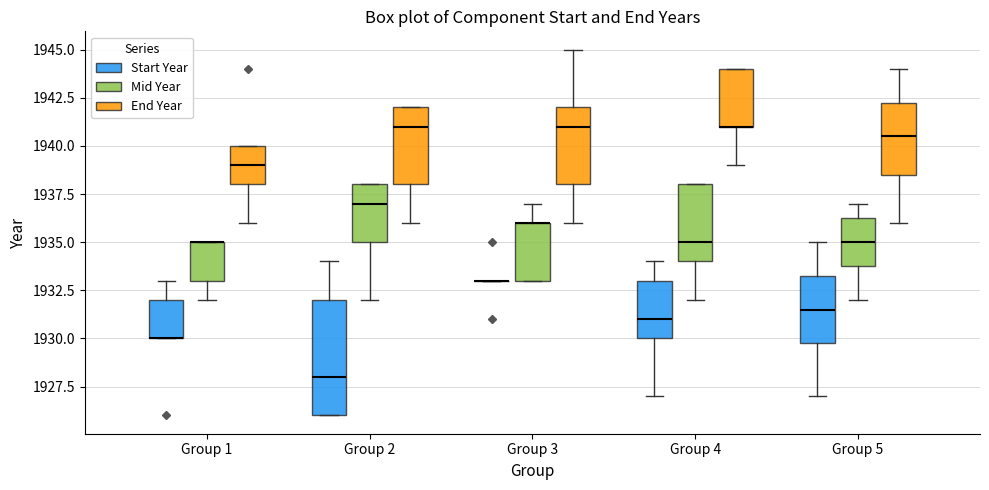

Reading left to right, read every box against the y-axis: the position of its median line, the range the box covers, and the ends of its whiskers. The values are not printed on the chart, so give them approximately, as read against the axis.

Group 1 (Start Year): median 1930.0 (drawn on the box's lower edge), box 1930.0 to 1932.0, whiskers 1930.0 to 1933.0
Group 1 (Mid Year): median 1935.0 (drawn on the box's upper edge), box 1933.0 to 1935.0, whiskers 1932.0 to 1935.0
Group 1 (End Year): median 1939.0, box 1938.0 to 1940.0, whiskers 1936.0 to 1940.0
Group 2 (Start Year): median 1928.0, box 1926.0 to 1932.0, whiskers 1926.0 to 1934.0
Group 2 (Mid Year): median 1937.0, box 1935.0 to 1938.0, whiskers 1932.0 to 1938.0
Group 2 (End Year): median 1941.0, box 1938.0 to 1942.0, whiskers 1936.0 to 1942.0
Group 3 (Start Year): box collapsed to a line at 1933.0, whiskers 1933.0 to 1933.0
Group 3 (Mid Year): median 1936.0 (drawn on the box's upper edge), box 1933.0 to 1936.0, whiskers 1933.0 to 1937.0
Group 3 (End Year): median 1941.0, box 1938.0 to 1942.0, whiskers 1936.0 to 1945.0
Group 4 (Start Year): median 1931.0, box 1930.0 to 1933.0, whiskers 1927.0 to 1934.0
Group 4 (Mid Year): median 1935.0, box 1934.0 to 1938.0, whiskers 1932.0 to 1938.0
Group 4 (End Year): median 1941.0 (drawn on the box's lower edge), box 1941.0 to 1944.0, whiskers 1939.0 to 1944.0
Group 5 (Start Year): median 1931.5, box 1930.0 to 1933.5, whiskers 1927.0 to 1935.0
Group 5 (Mid Year): median 1935.0, box 1934.0 to 1936.5, whiskers 1932.0 to 1937.0
Group 5 (End Year): median 1940.5, box 1938.5 to 1942.5, whiskers 1936.0 to 1944.0